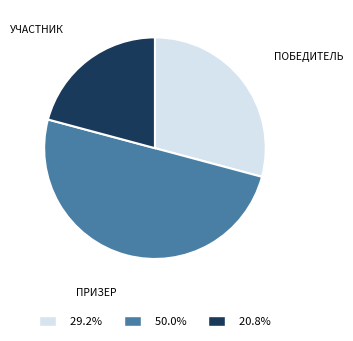

Is 29.2% the majority of the pie?

No